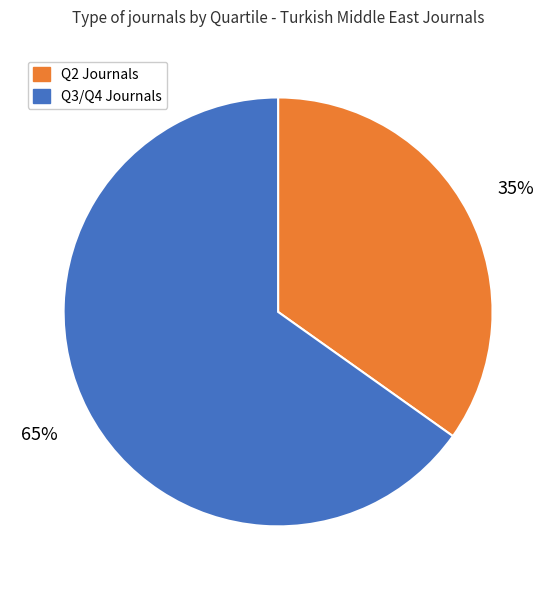

How many slices are in this pie chart?

2